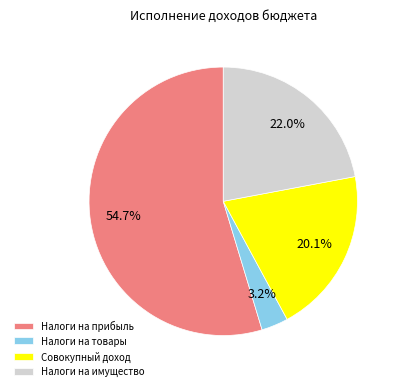

How many slices are in this pie chart?

4